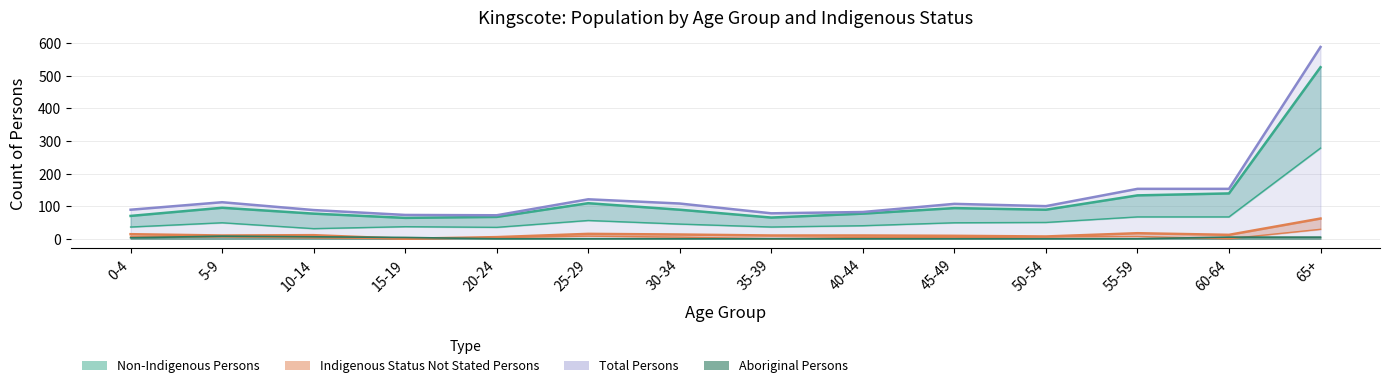

What is the label of the 3rd point from the right?

55-59